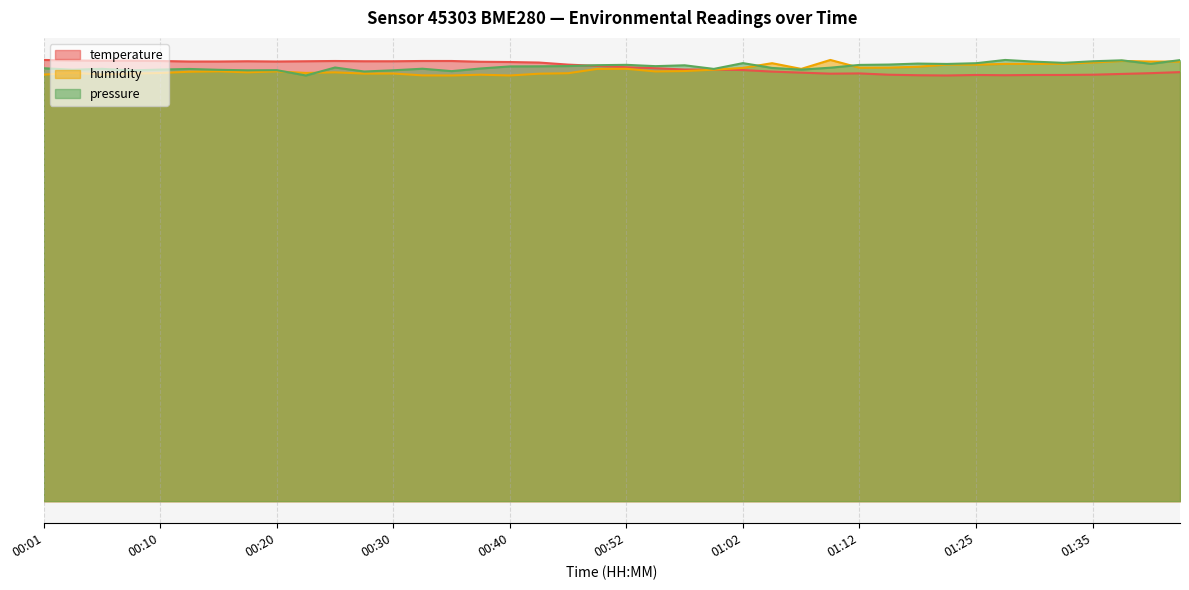

True or false: humidity has more than 2 interior local peaks.

True